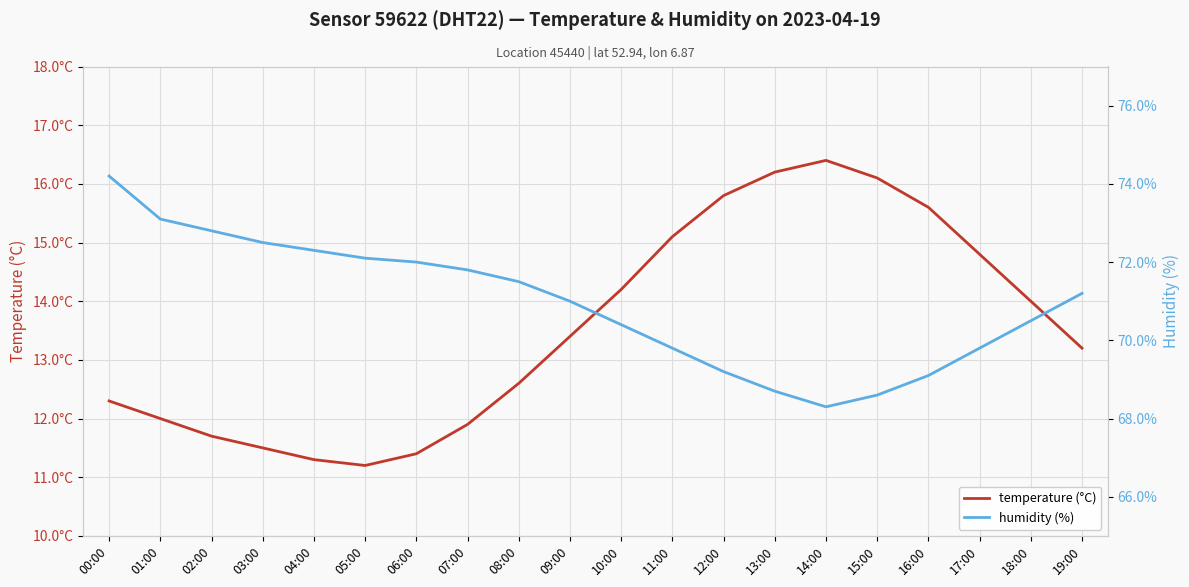

At which category is the sum across all series the highest?

00:00